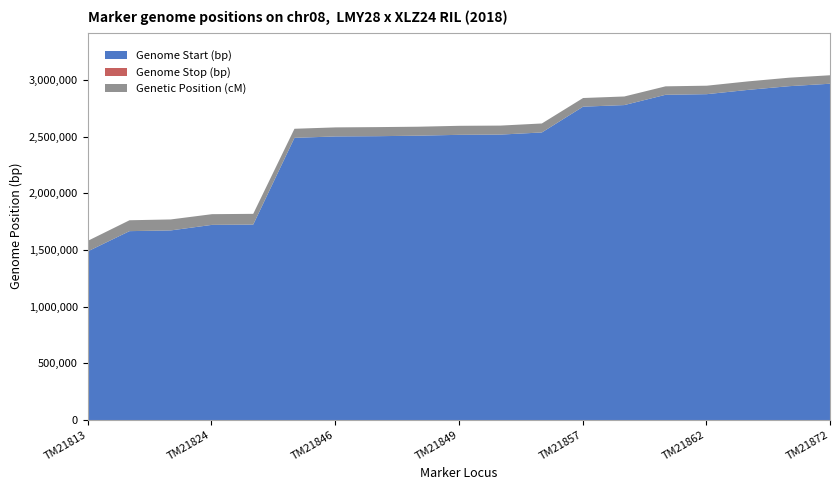

Does the chart display data point markers on the line(s)?

No